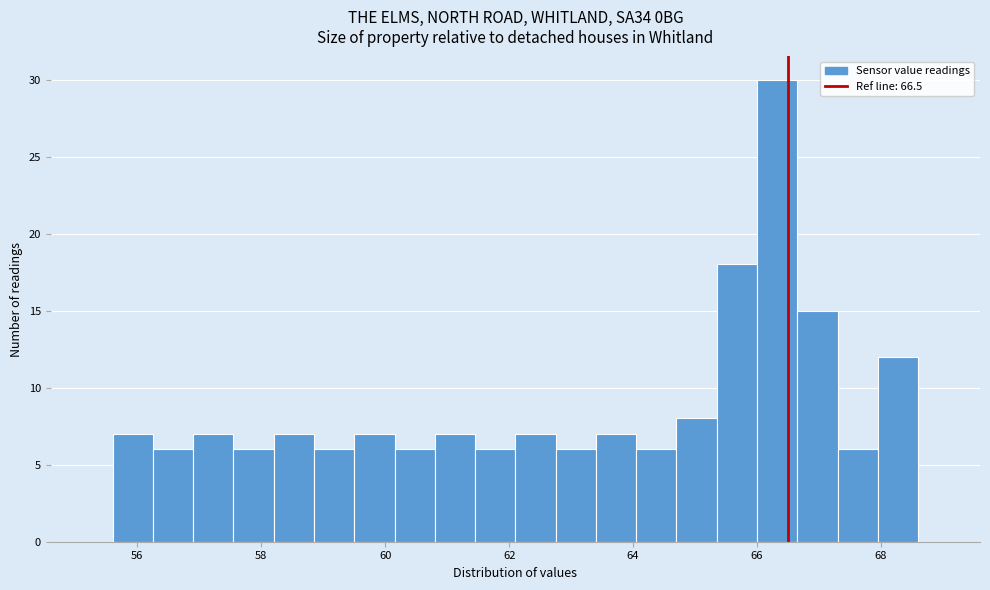

Read against the x-axis, roughly where is the centre of the tallest bar?

66.4